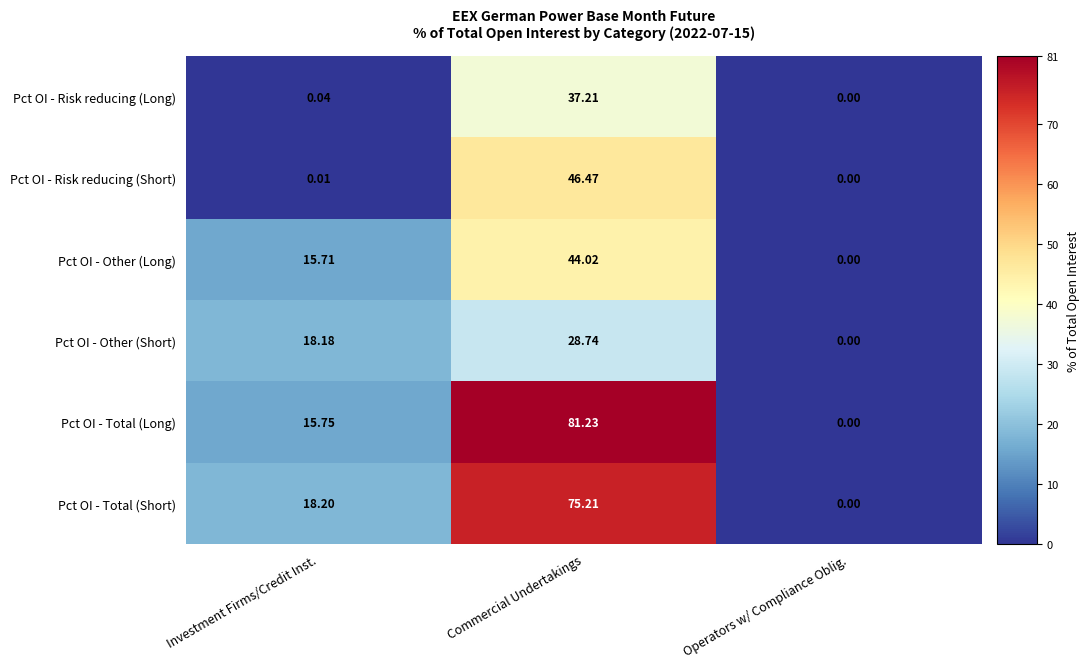

Is the value of Pct OI - Other (Long) at Investment Firms/Credit Inst. greater than the value of Pct OI - Other (Short) at Operators w/ Compliance Oblig.?

Yes